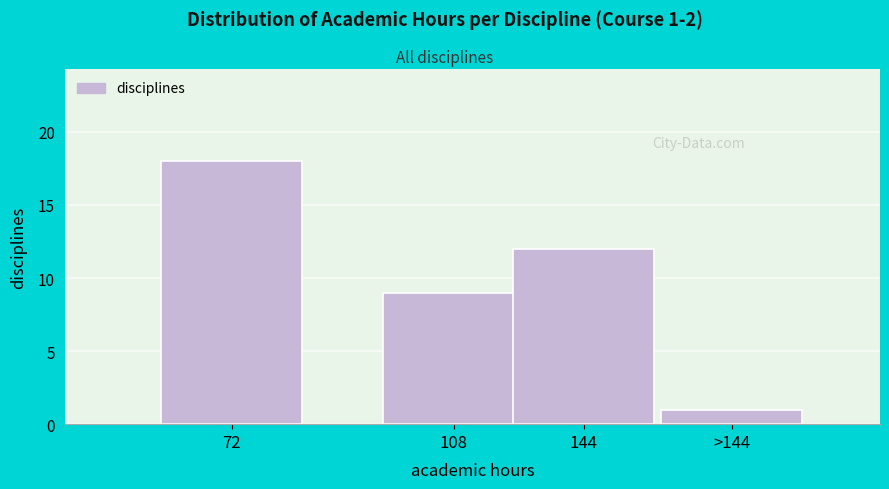

Reading left to right, transcribe all the data shown in this chart.

18	9	12	1